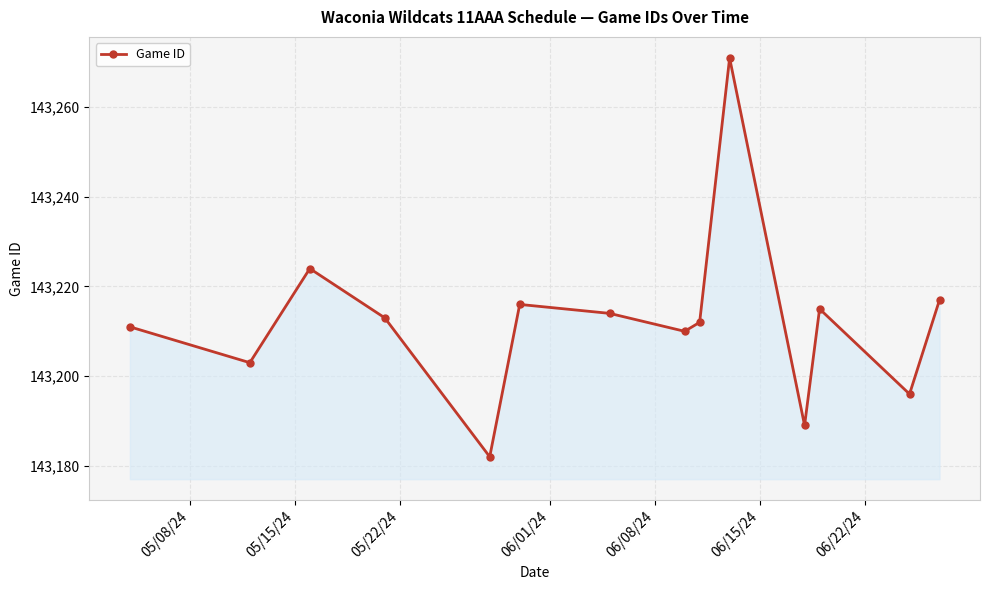

What is the average value?

143212